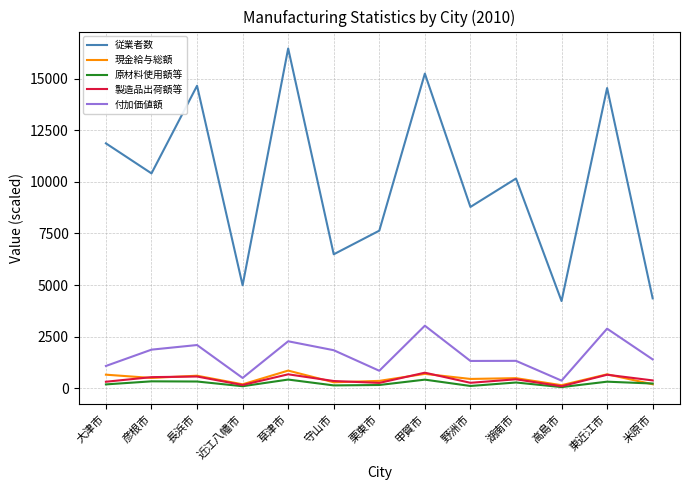

The 製造品出荷額等 series shows 157.9 at 近江八幡市. True or false?

True